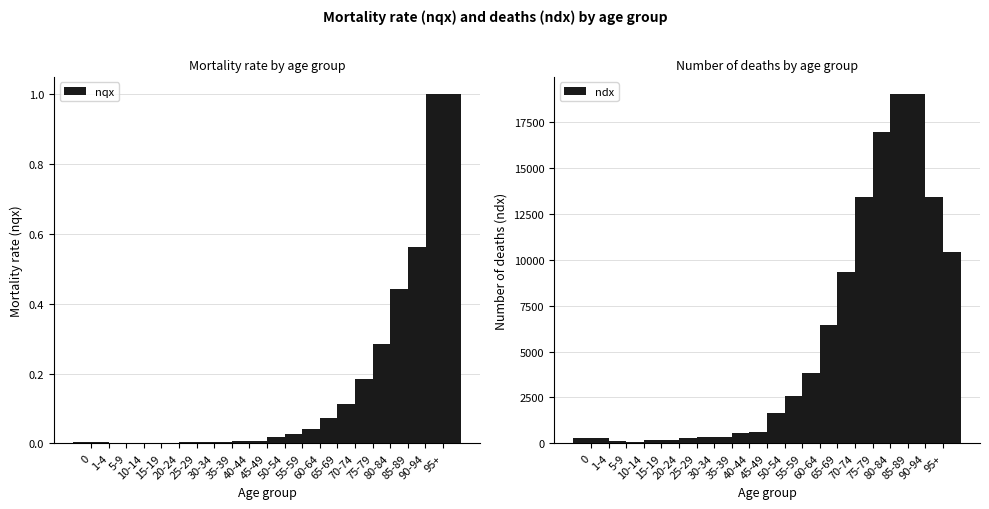

Which category has the lowest value in the nqx series?

5-9